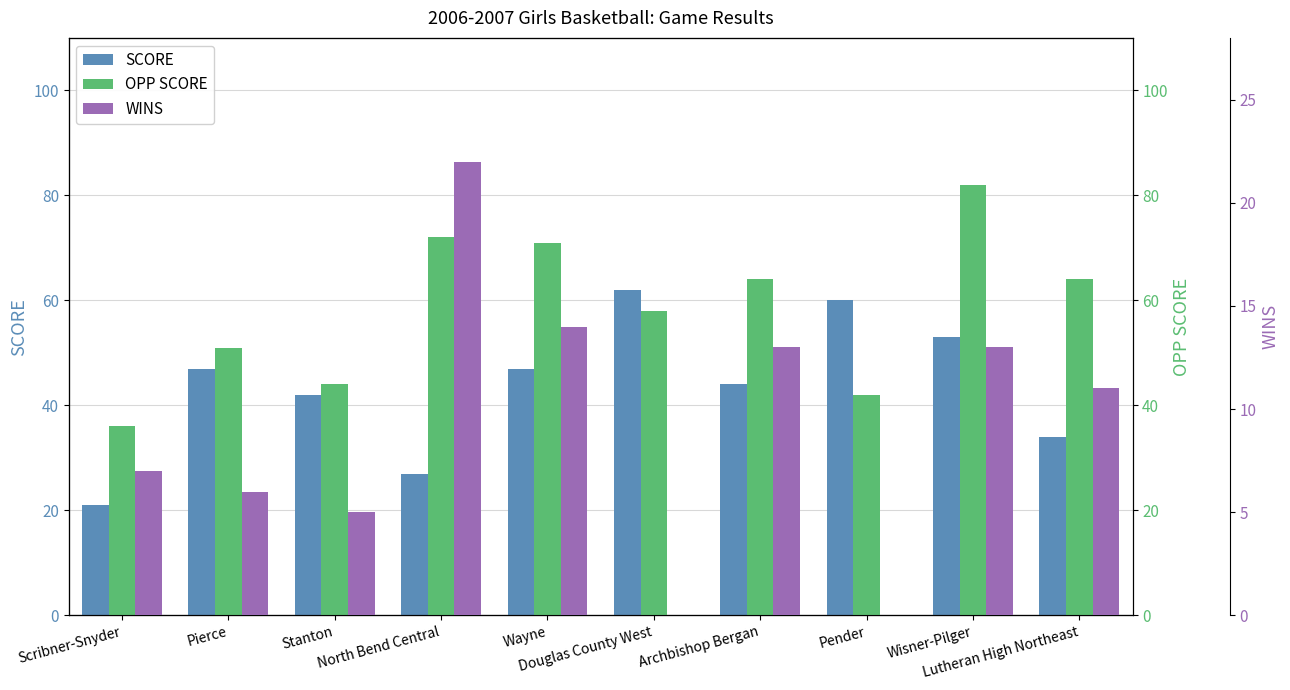

Which series has the largest total across all categories?

OPP SCORE